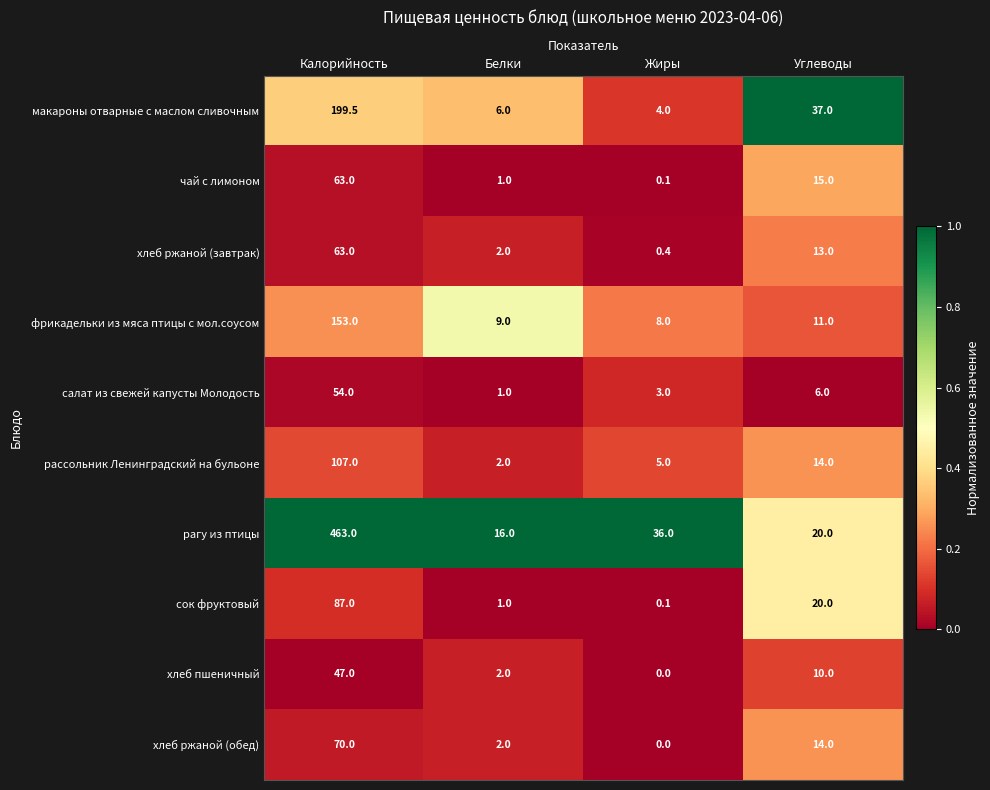

Which category has the lowest value across all series?

Жиры